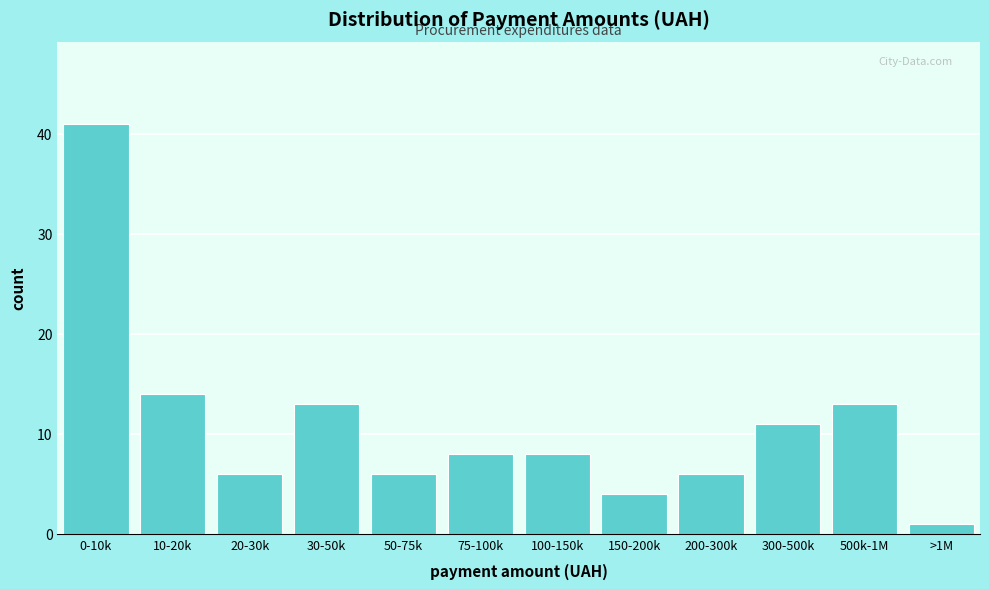

Reading left to right, what are all the values shown in this chart?

0-10k=41	10-20k=14	20-30k=6	30-50k=13	50-75k=6	75-100k=8	100-150k=8	150-200k=4	200-300k=6	300-500k=11	500k-1M=13	>1M=1